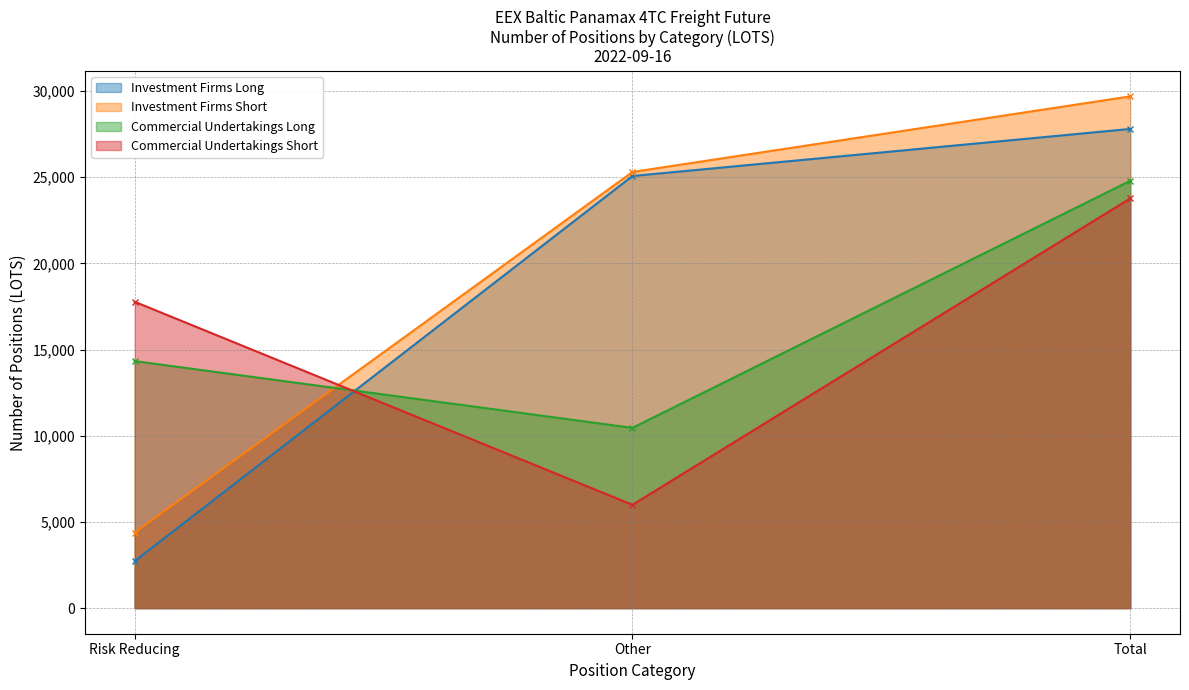

The Commercial Undertakings Short series shows 5995.4 at Other. True or false?

True